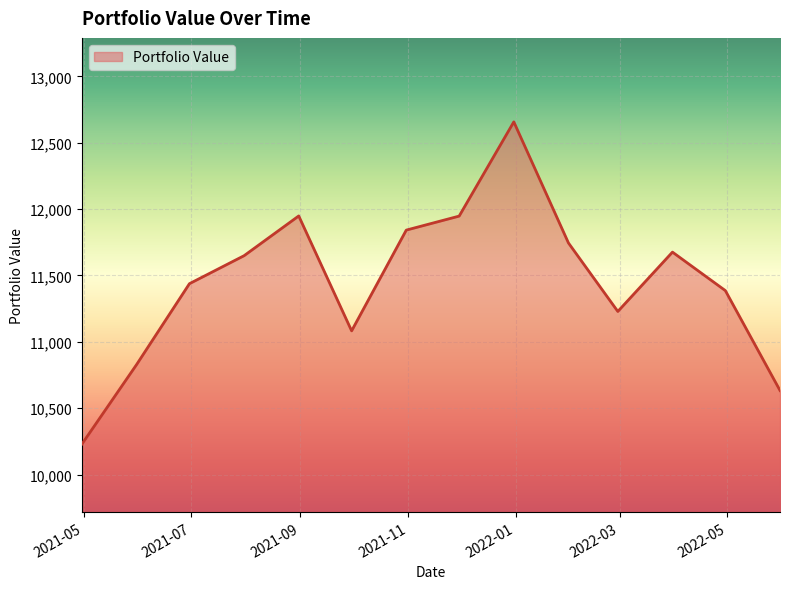

What is the maximum value shown in the chart?

12657.4